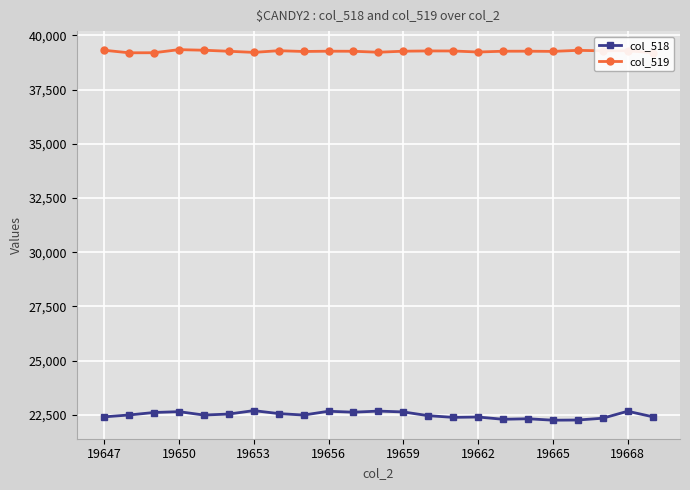

True or false: col_519 has more than 0 points higher than both neighbors.

True